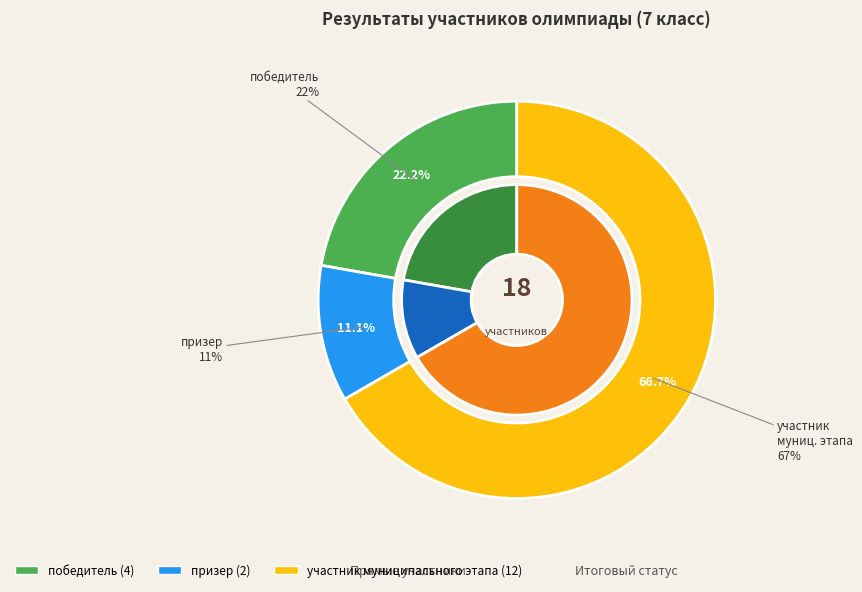

Between призер and участник муниципального этапа, which is larger?

участник муниципального этапа